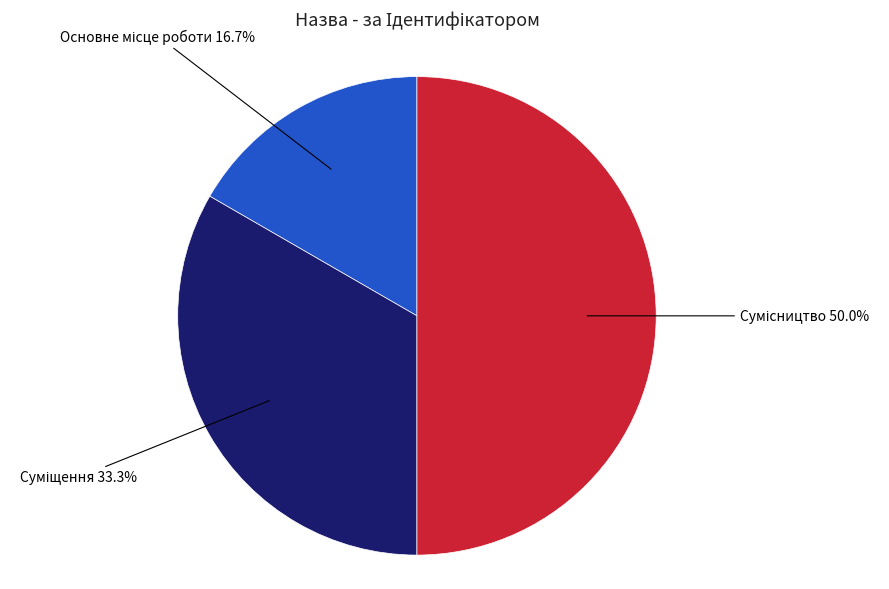

How many slices are in this pie chart?

3